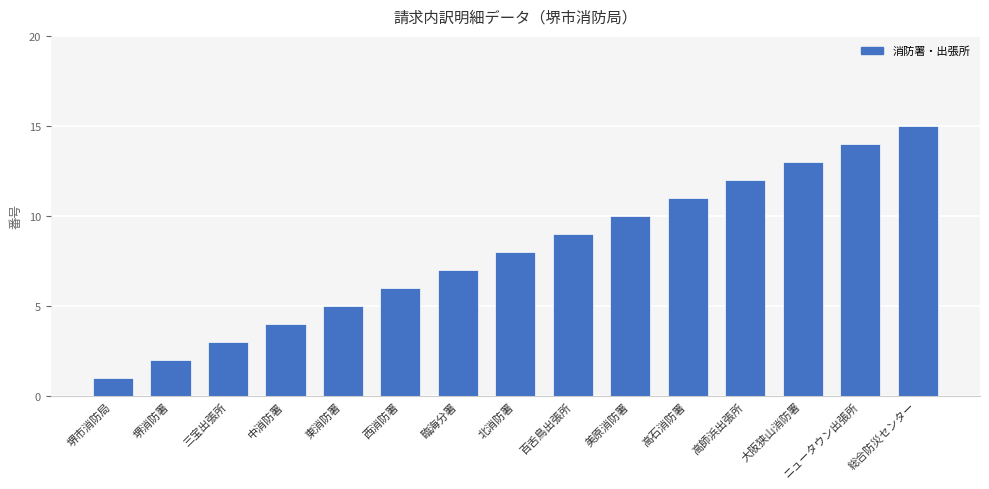

The value at 北消防署 is 8. True or false?

True